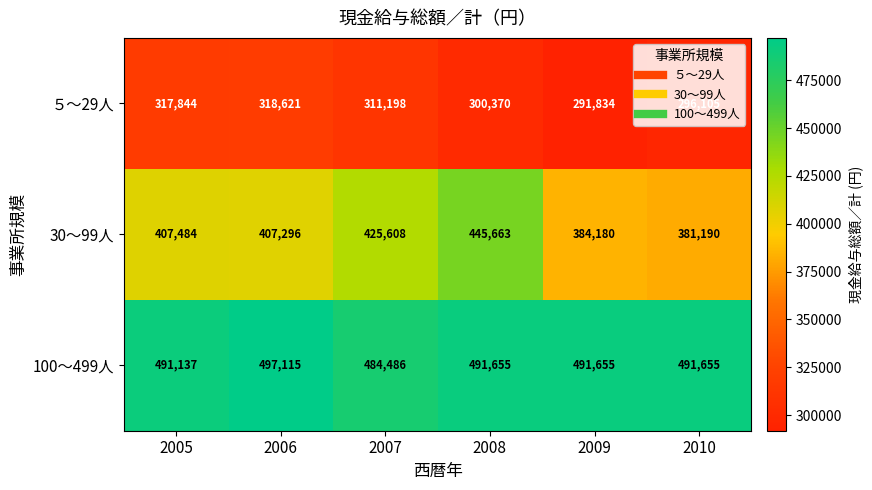

Is it true that ５～29人 equals 173723 at 2005?

False